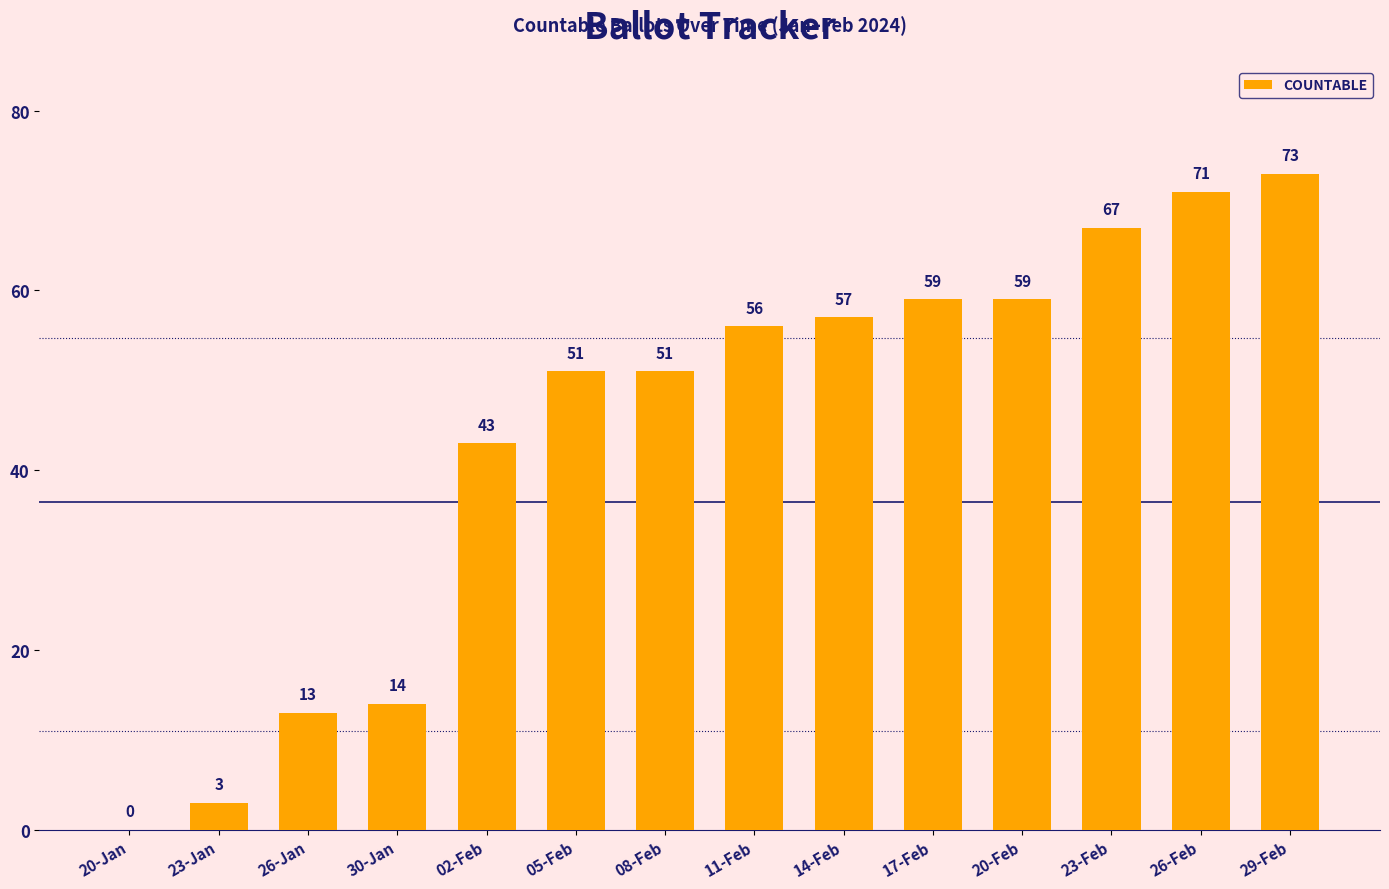

Reading left to right, transcribe all the data shown in this chart.

0	3	13	14	43	51	51	56	57	59	59	67	71	73